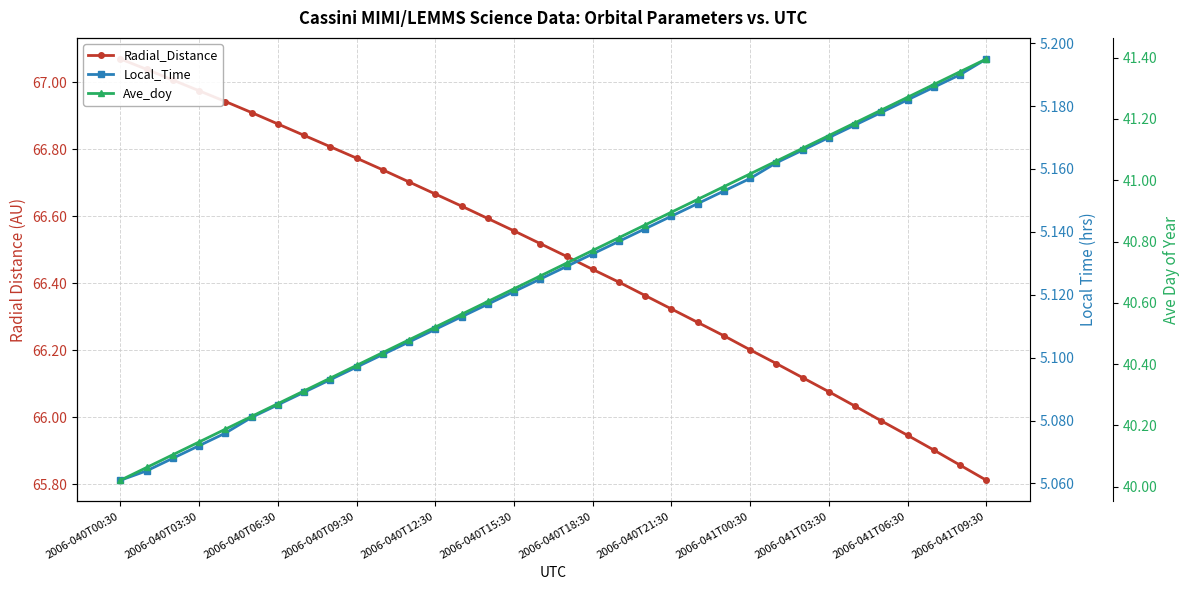

At which category is the sum across all series the highest?

2006-041T09:30